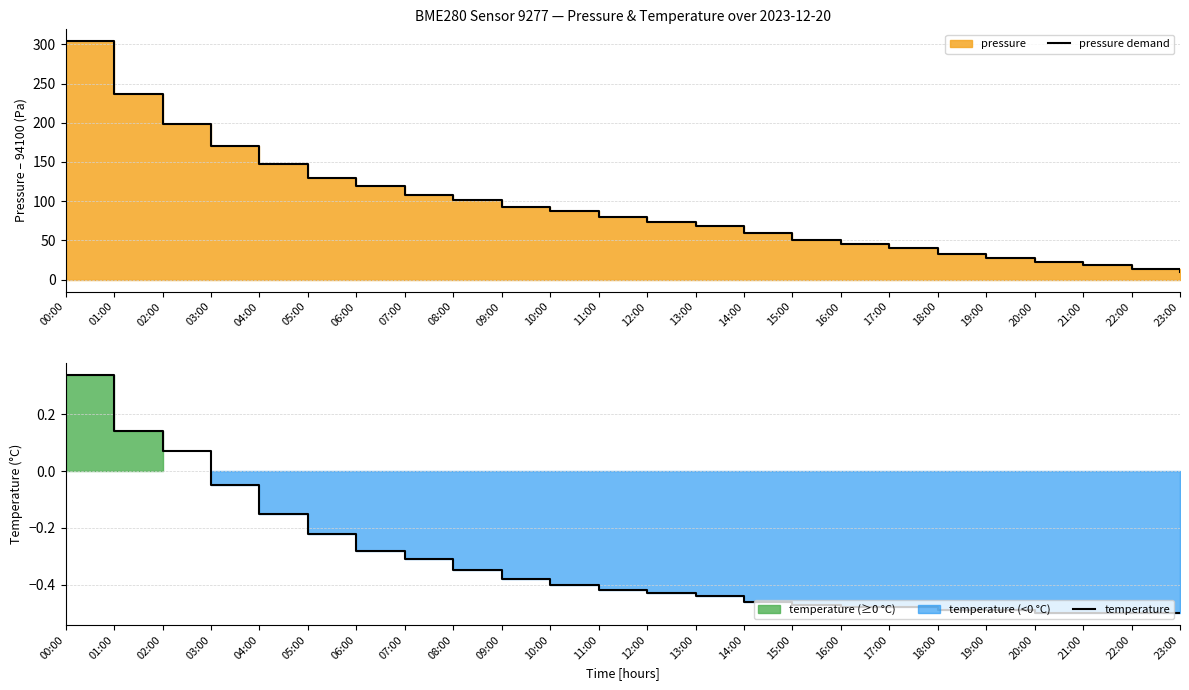

What is the spread (max minus min) of values at 02:00?

198.9